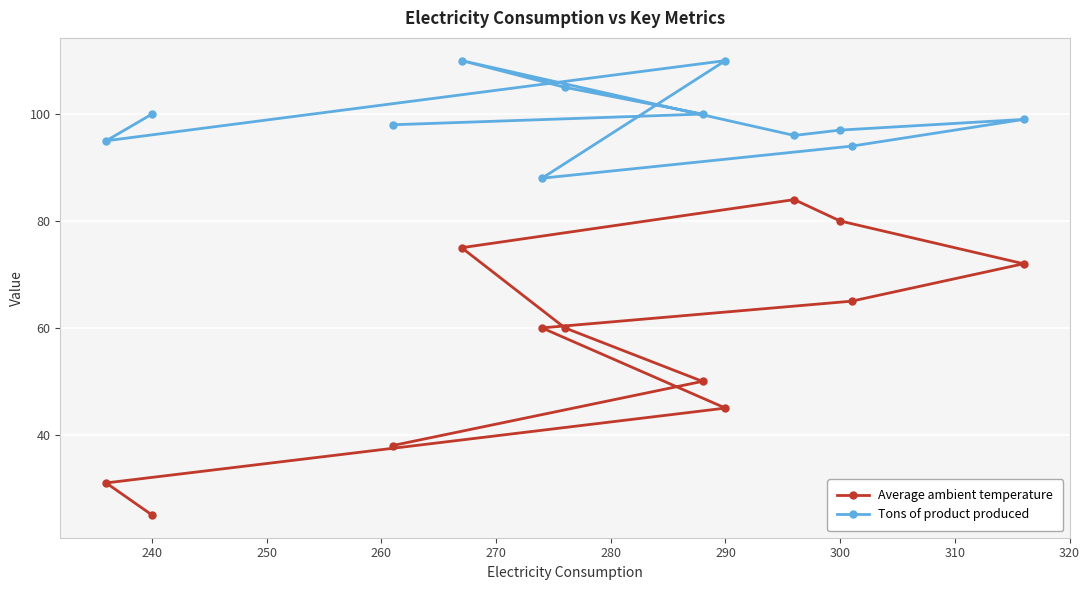

What is the total value across all series at 300?

177